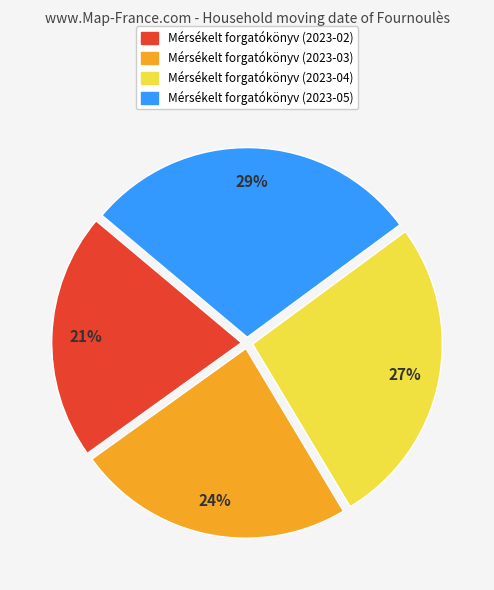

To the nearest percent, what is the difference between the largest and smallest slice percentages?

8%